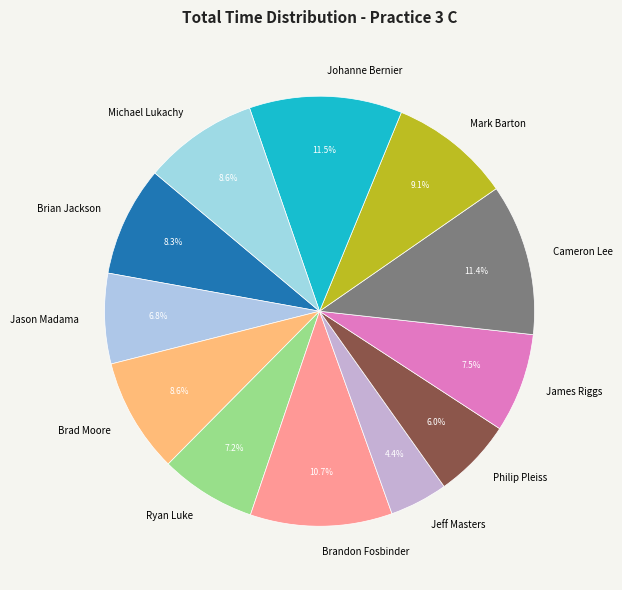

Is James Riggs the majority of the pie?

No